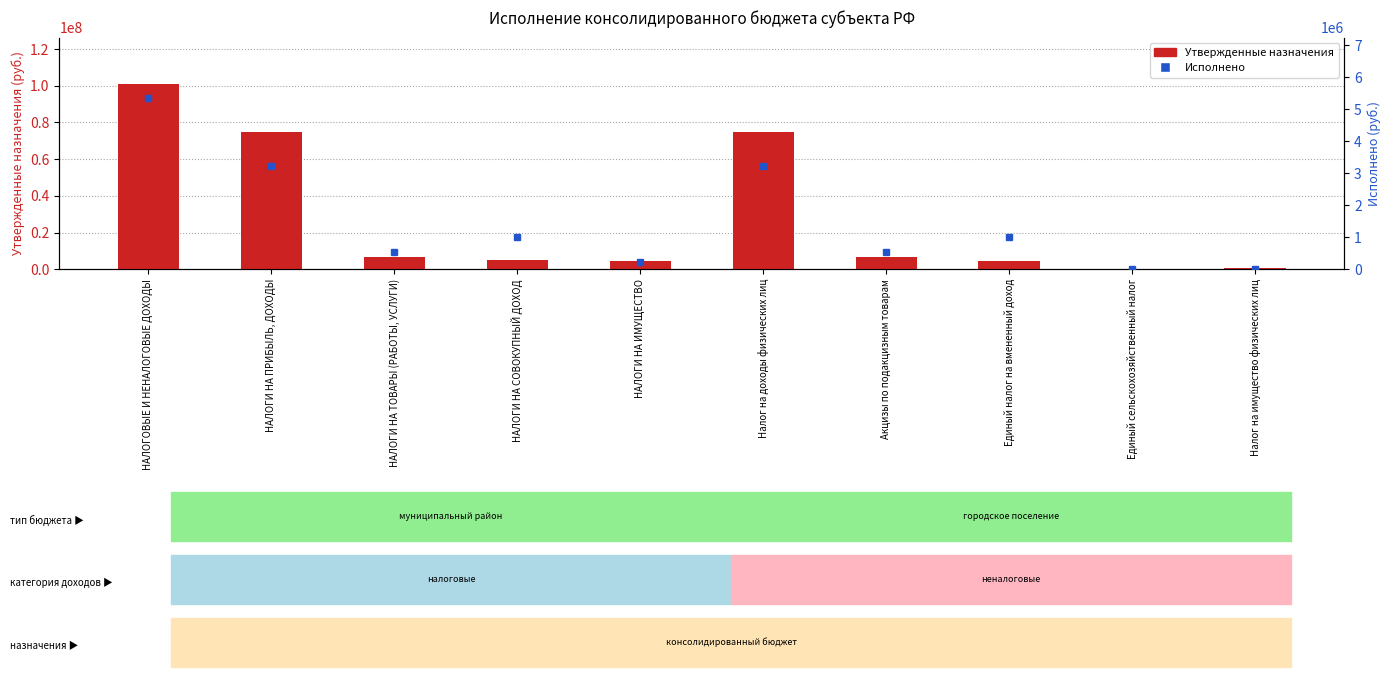

How many values in the Утвержденные назначения series exceed 6931900?

3